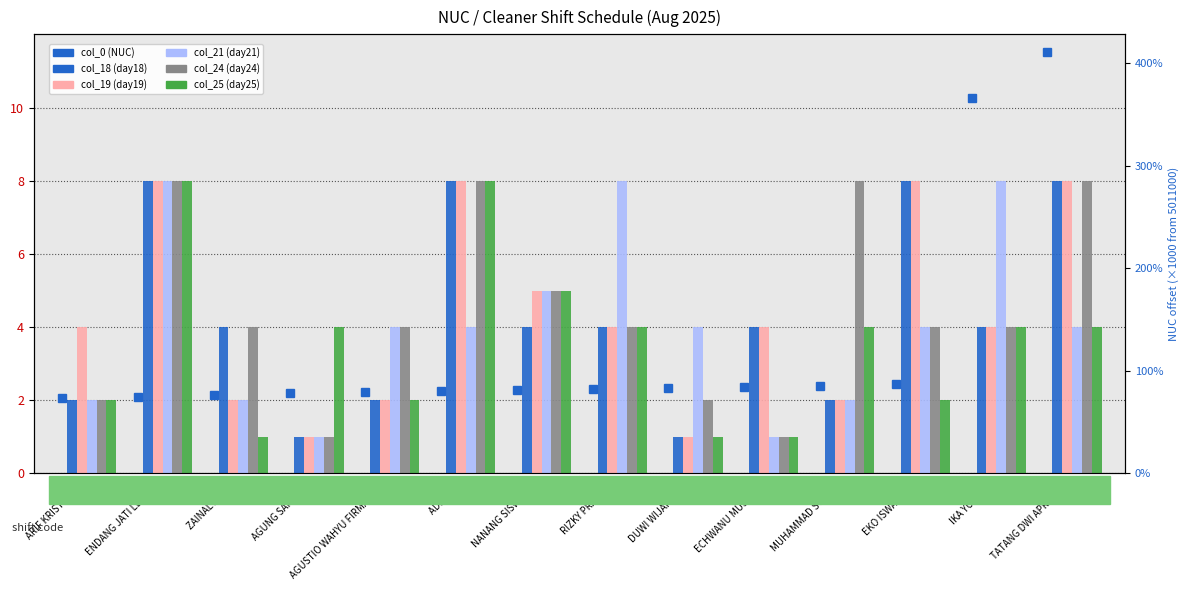

Which series has the largest range (max minus min)?

col_0 (NUC)